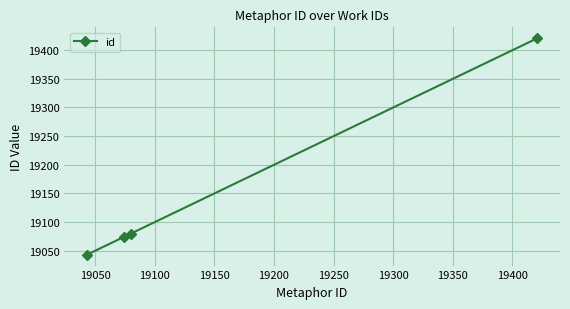

What is the difference between the second highest and minimum values?

37